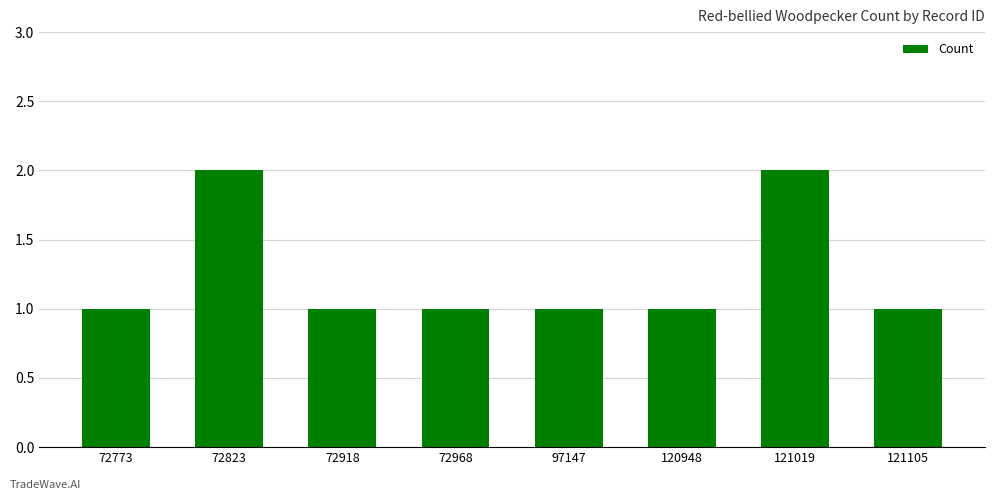

True or false: the data shows 2 at 72823.

True